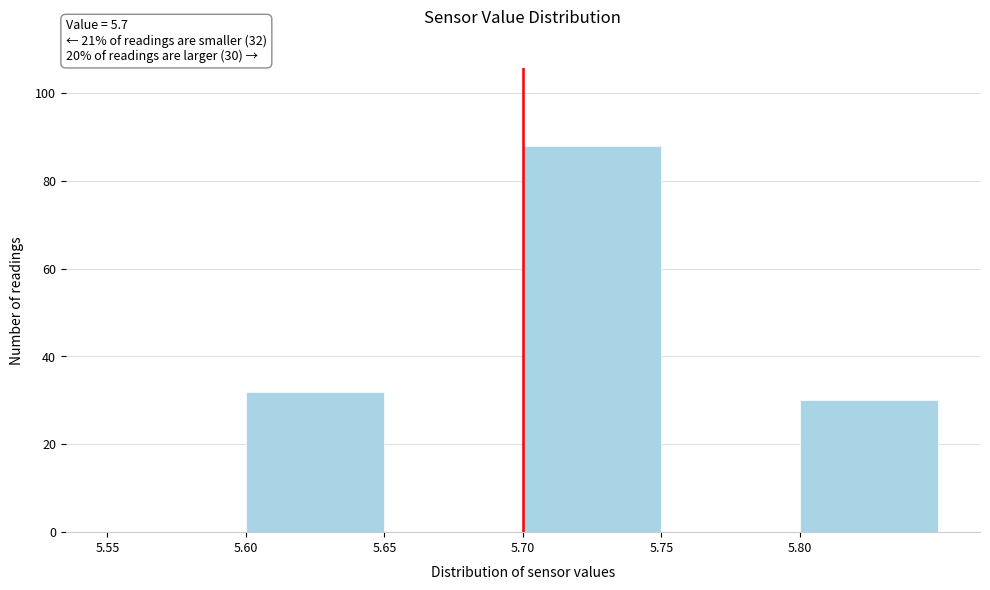

Which range on the x-axis has the tallest bar?

5.70 to 5.75